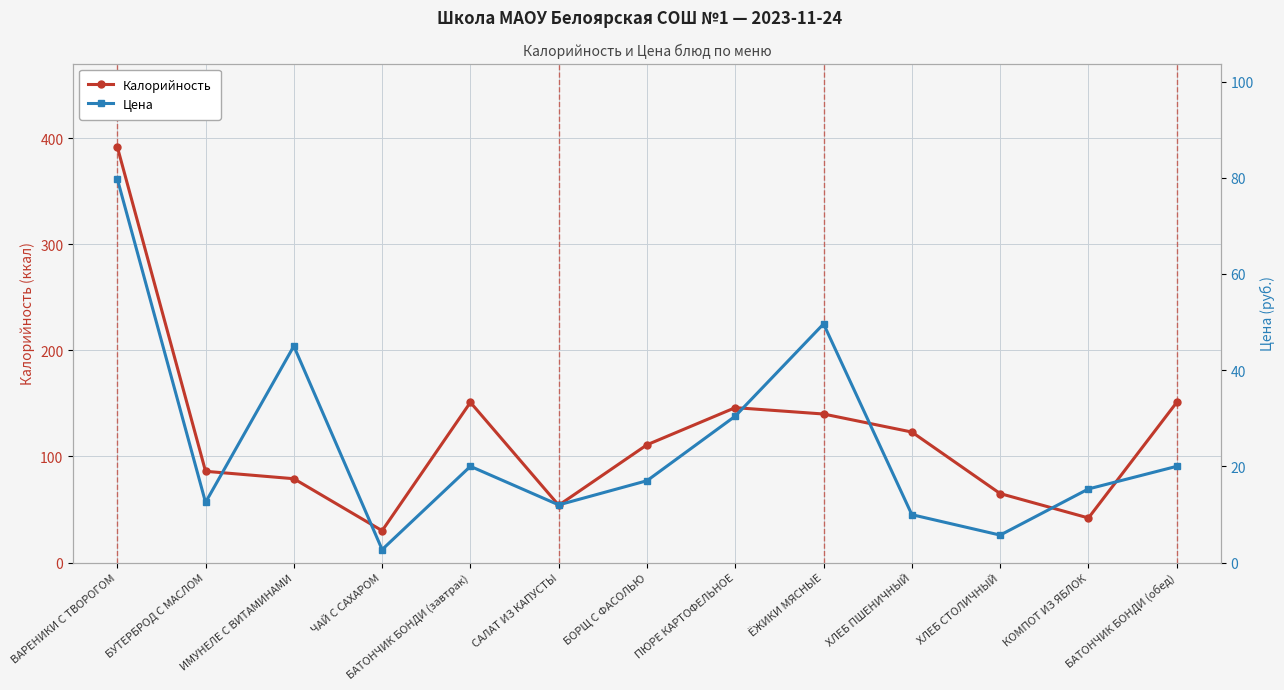

Rank the series by their maximum value, from lowest to highest.

Цена, Калорийность